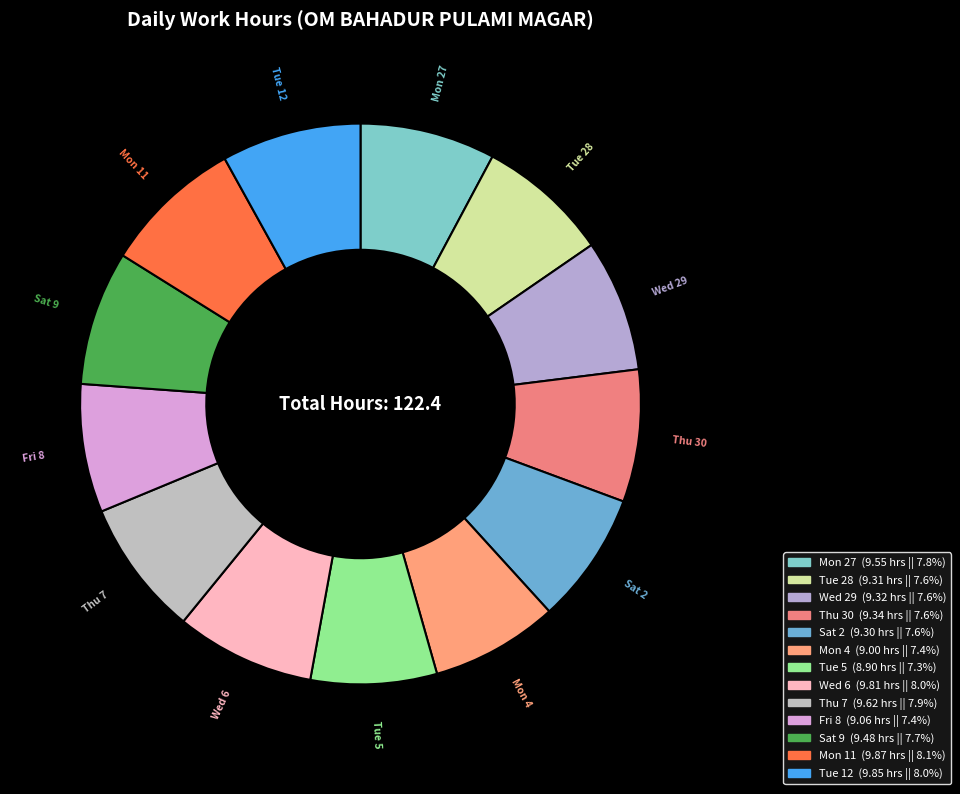

What is the ratio of the value at Tue 12 to the value at Mon 27?

1.0